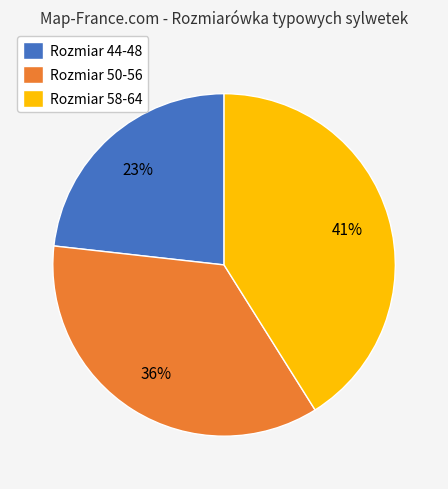

How many segments does this pie chart have?

3